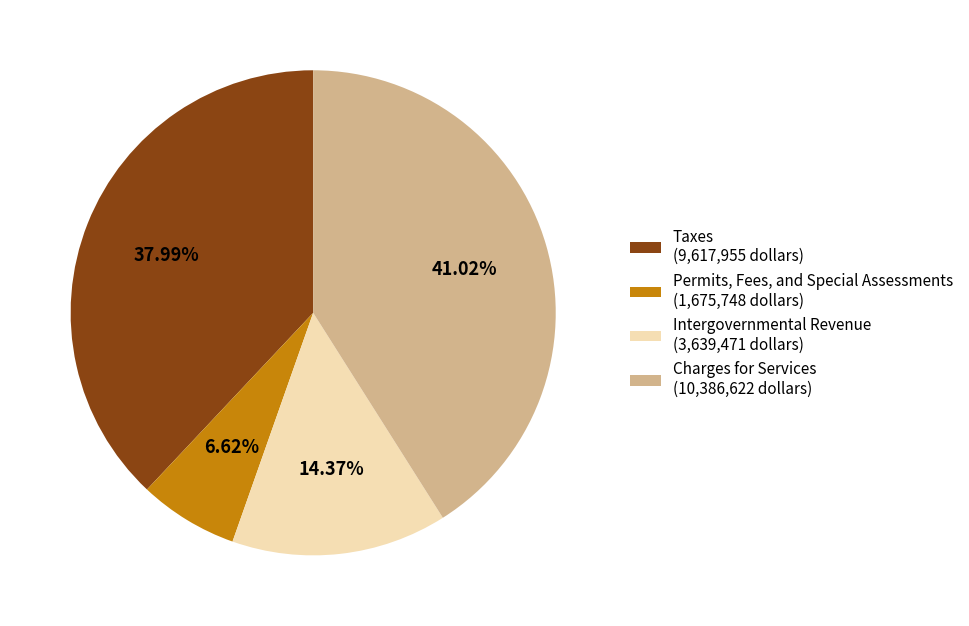

Combined, do Permits, Fees, and Special Assessments and Charges for Services account for over 50%?

No